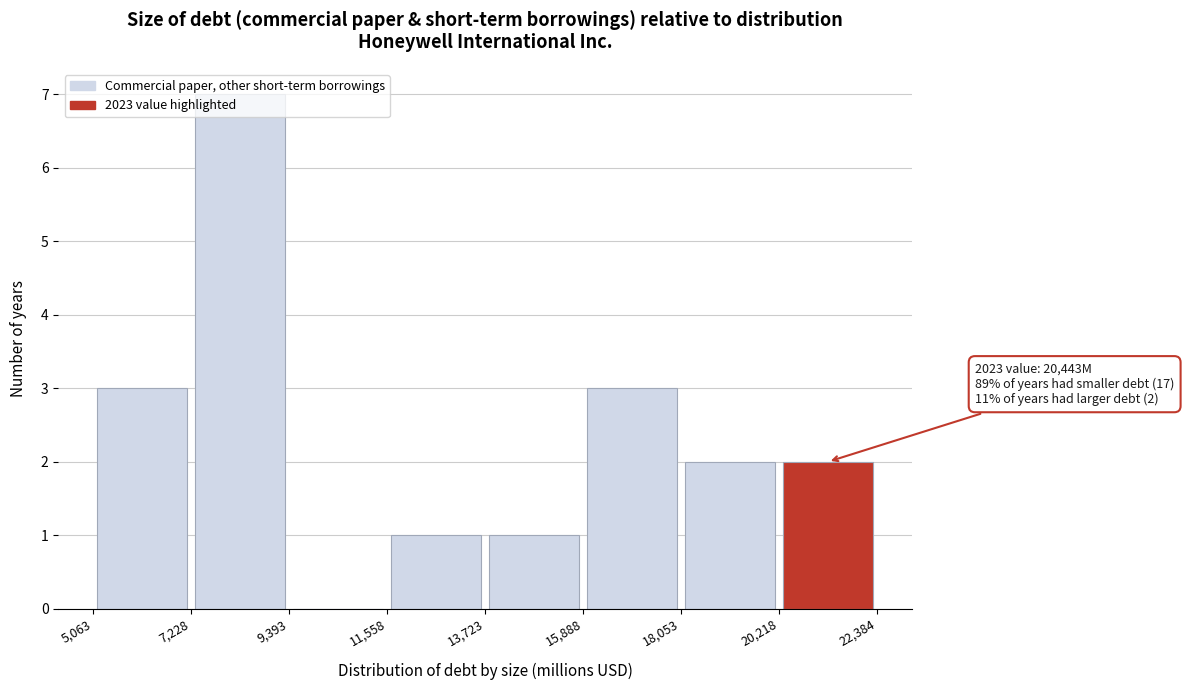

Which range on the x-axis has the tallest bar?

7,228 to 9,393